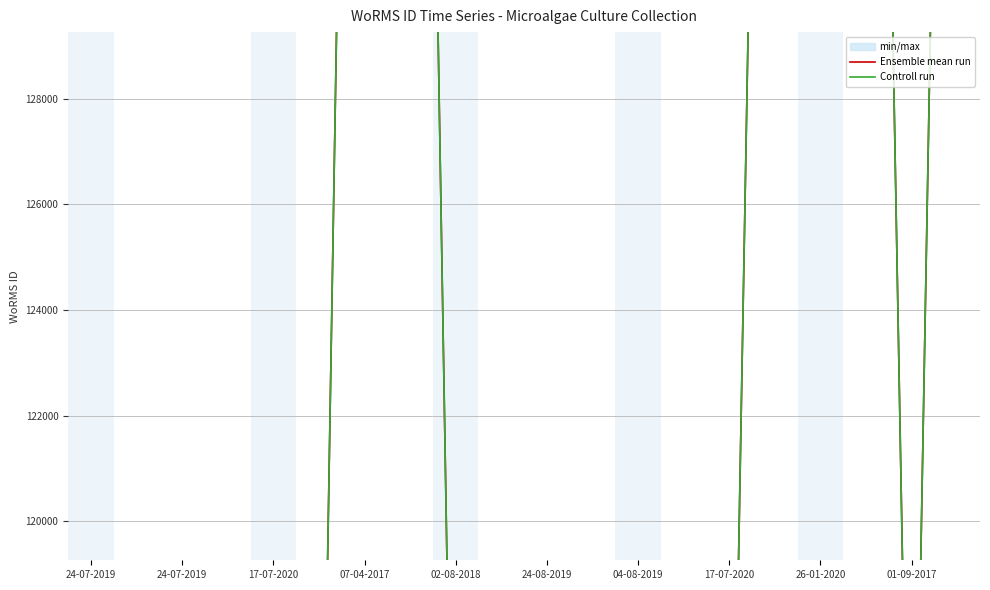

Which series changed the most between 17-07-2020 and 11?

Ensemble mean run